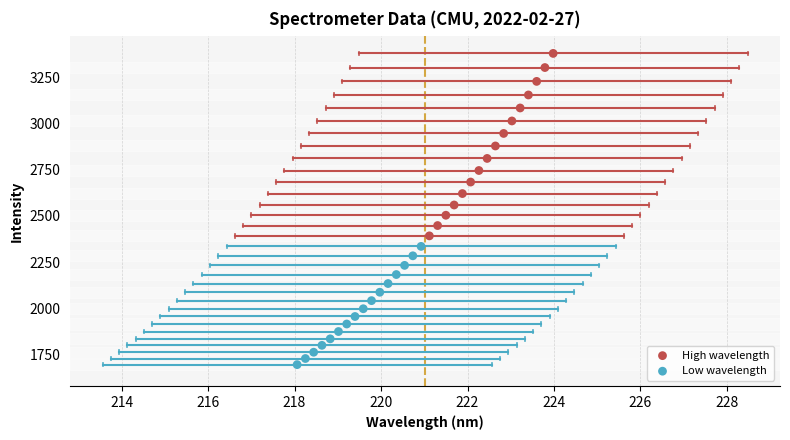

Which series reaches the maximum Y coordinate?

High wavelength